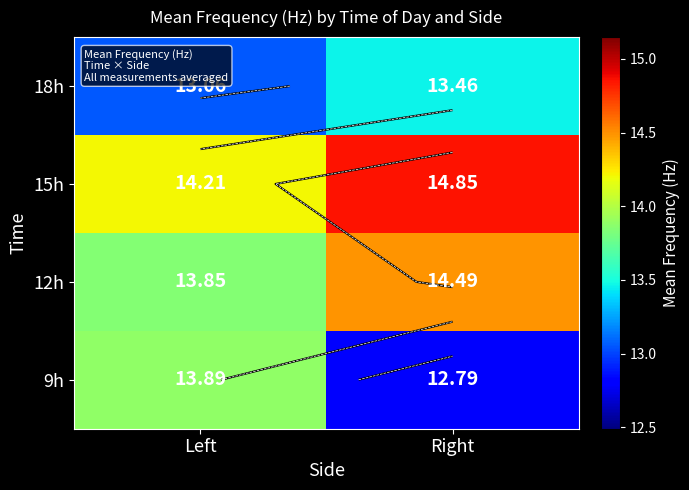

The value of 9h at Right is 8.8. True or false?

False